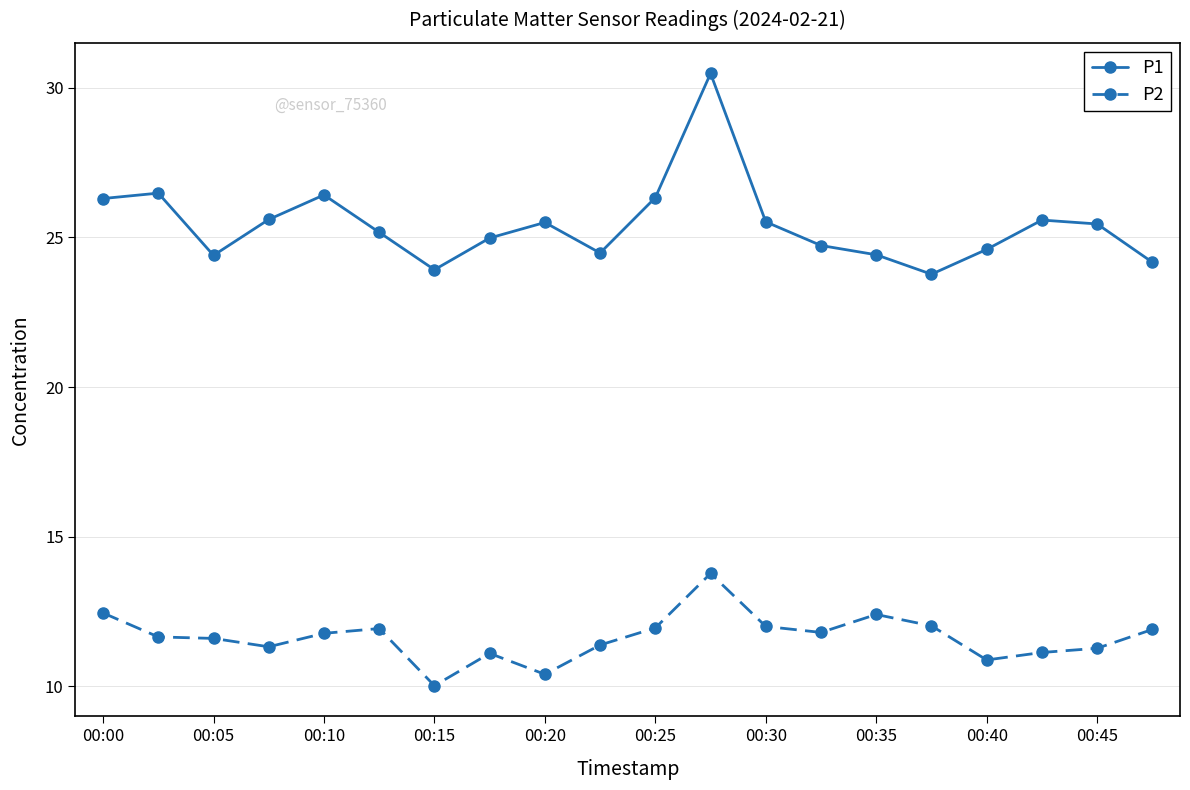

True or false: P1 and P2 intersect in this chart.

False